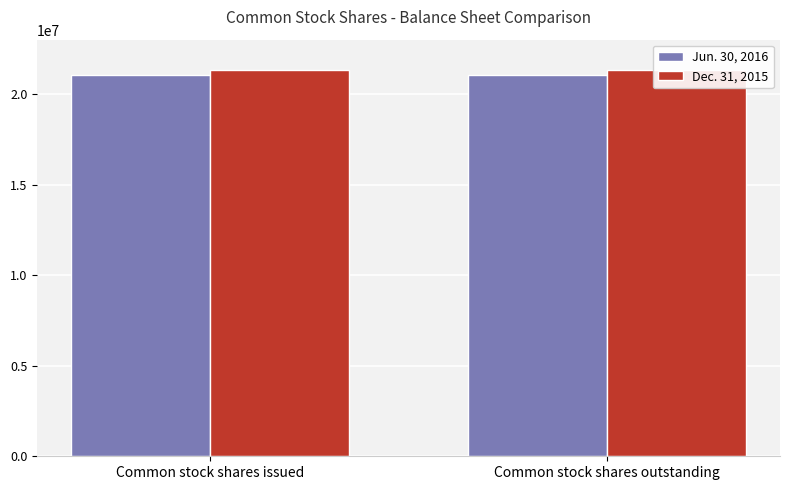

Reading right to left, extract all data points from this chart.

Jun. 30, 2016: 21059230	21059230
Dec. 31, 2015: 21303702	21303702